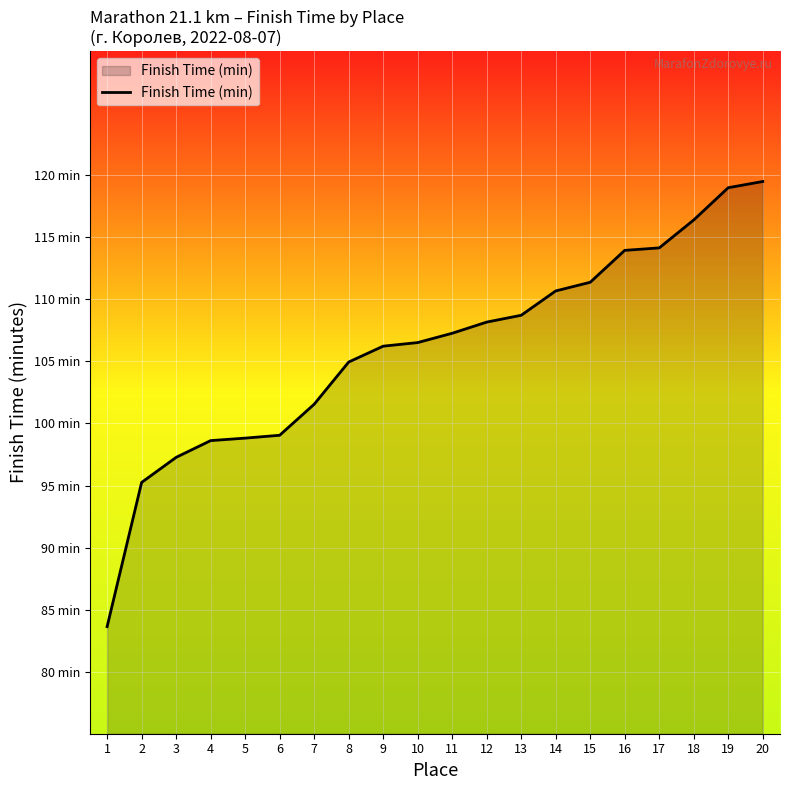

List the labels in order of value, largest first.

20, 19, 18, 17, 16, 15, 14, 13, 12, 11, 10, 9, 8, 7, 6, 5, 4, 3, 2, 1